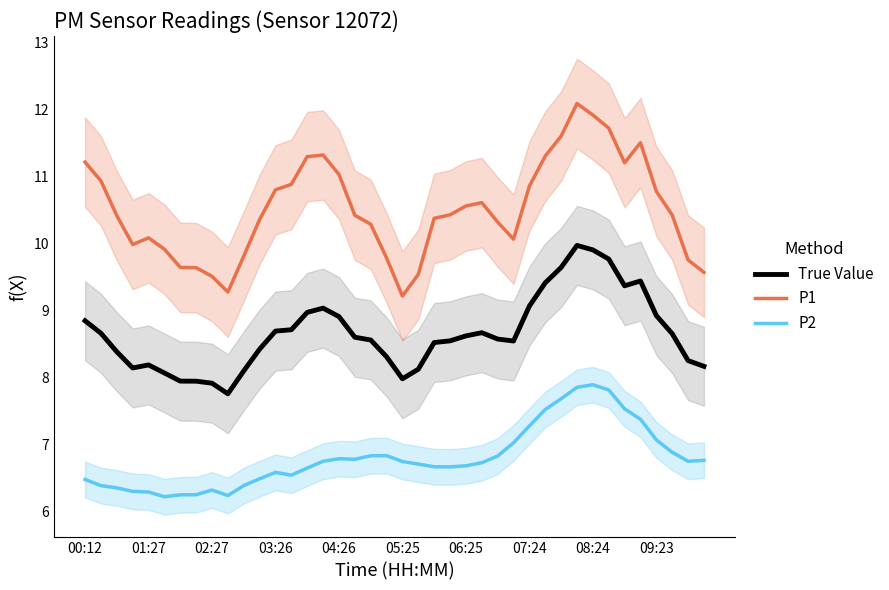

What is the maximum value for True Value?

10.0